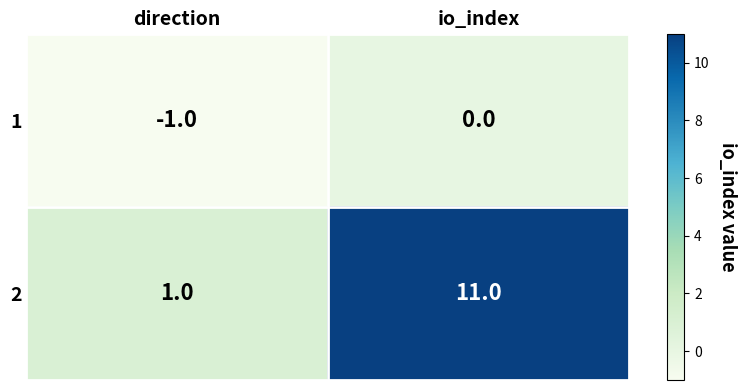

Reading left to right, list all the values displayed in this chart.

1: direction=-1	io_index=0
2: direction=1	io_index=11